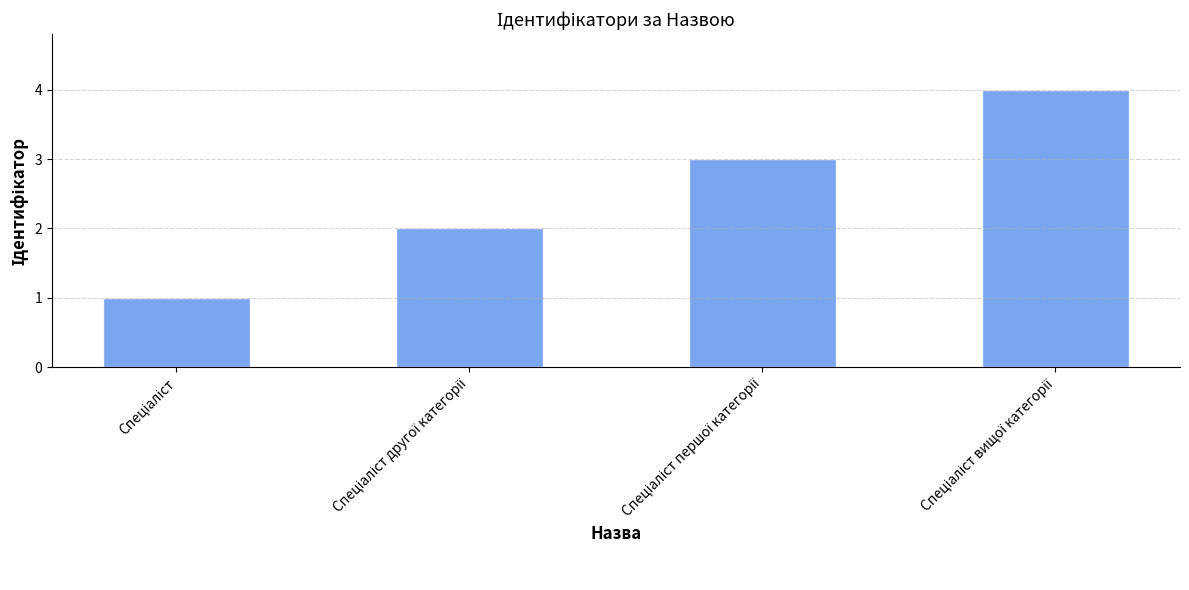

What is the maximum value shown in the chart?

4